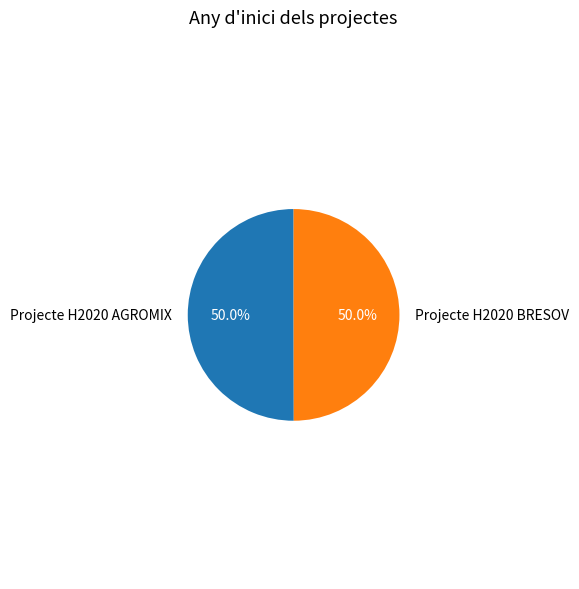

What is the total percentage of Projecte H2020 BRESOV and Projecte H2020 AGROMIX?

100.0%